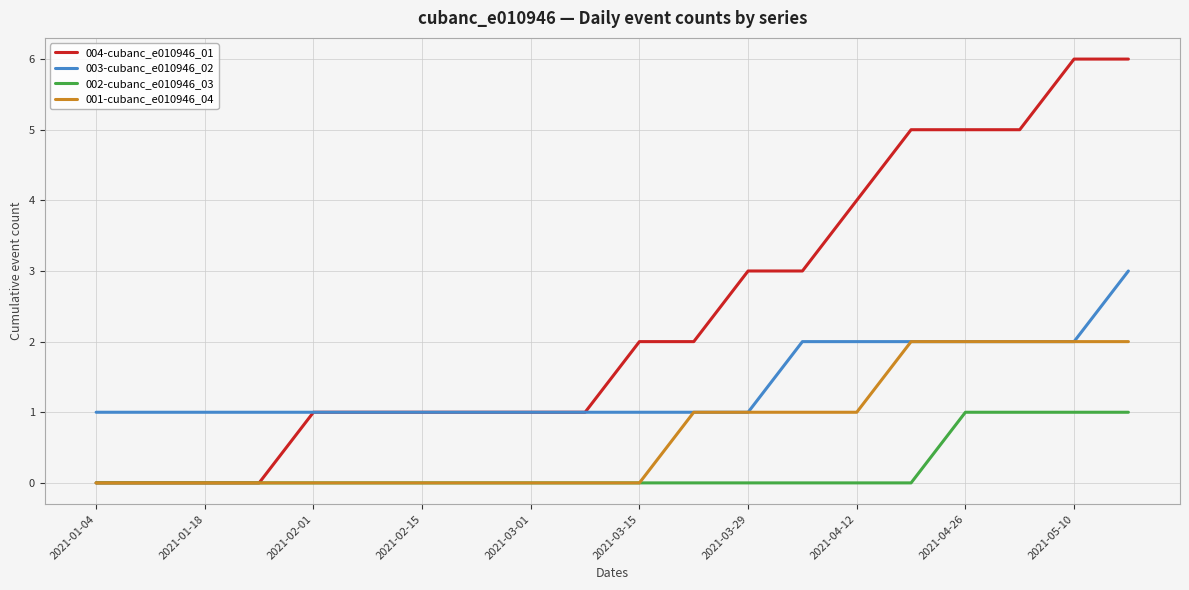

Rank the series by their average value, from highest to lowest.

004-cubanc_e010946_01, 003-cubanc_e010946_02, 001-cubanc_e010946_04, 002-cubanc_e010946_03